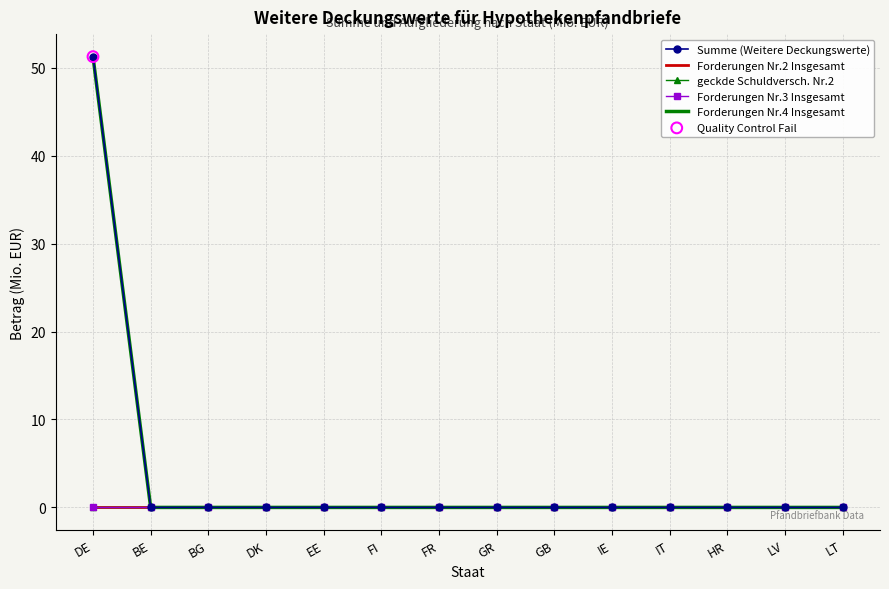

What are all the series names shown in the legend?

Summe (Weitere Deckungswerte), Forderungen Nr.2 Insgesamt, geckde Schuldversch. Nr.2, Forderungen Nr.3 Insgesamt, Forderungen Nr.4 Insgesamt